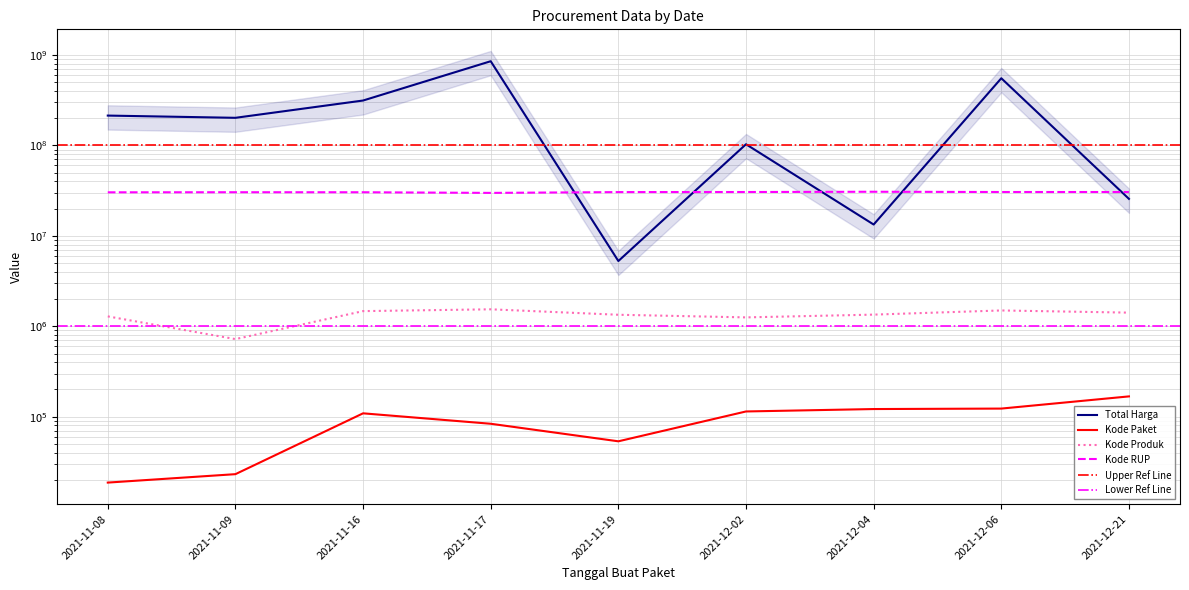

What is the total value across all series at 2021-12-04?

45557657